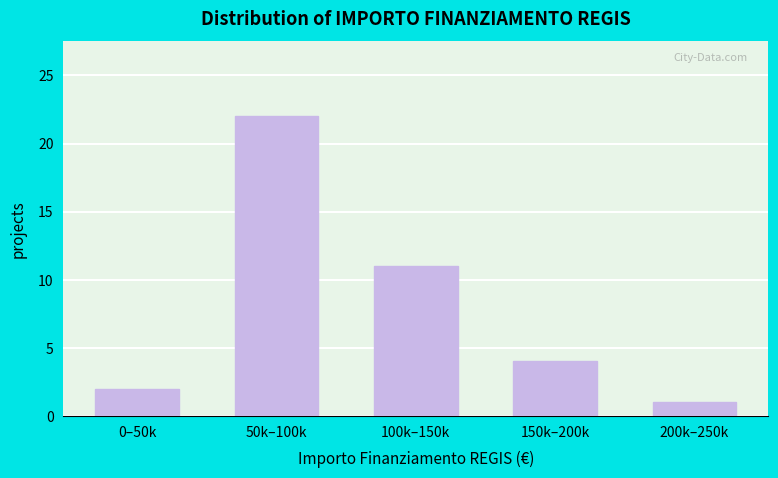

Reading right to left, what are all the values shown in this chart?

200k–250k=1	150k–200k=4	100k–150k=11	50k–100k=22	0–50k=2